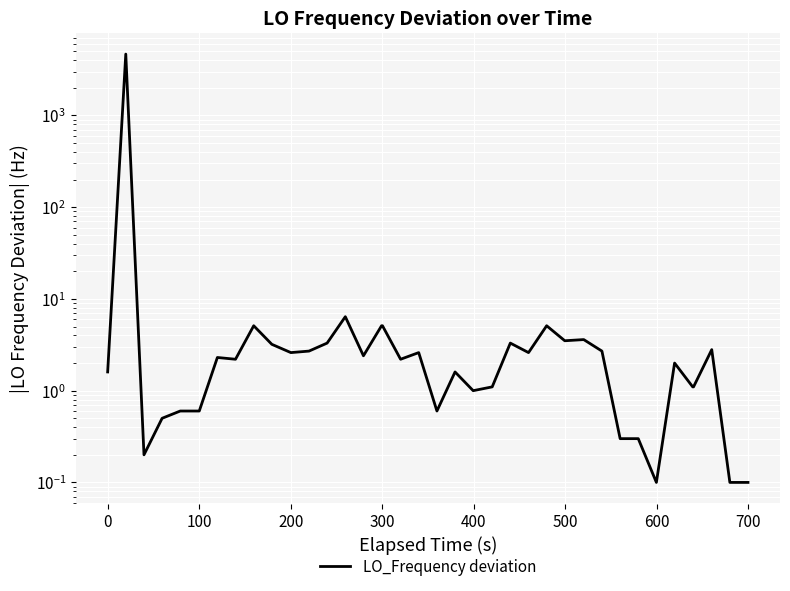

What is the smallest value displayed?

0.1